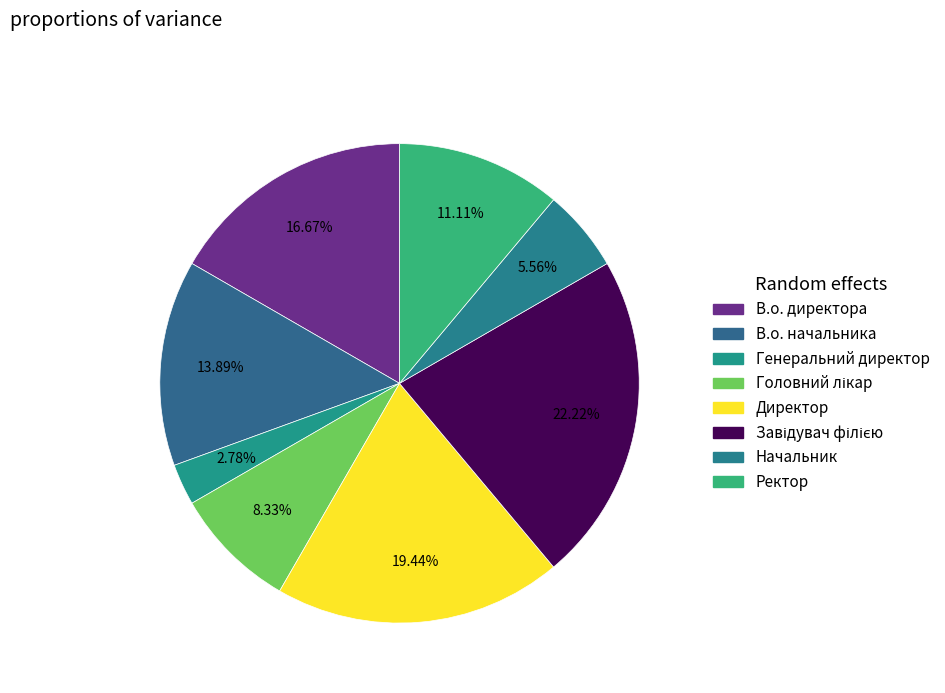

What is the ratio of the value at Головний лікар to the value at В.о. директора?

0.5